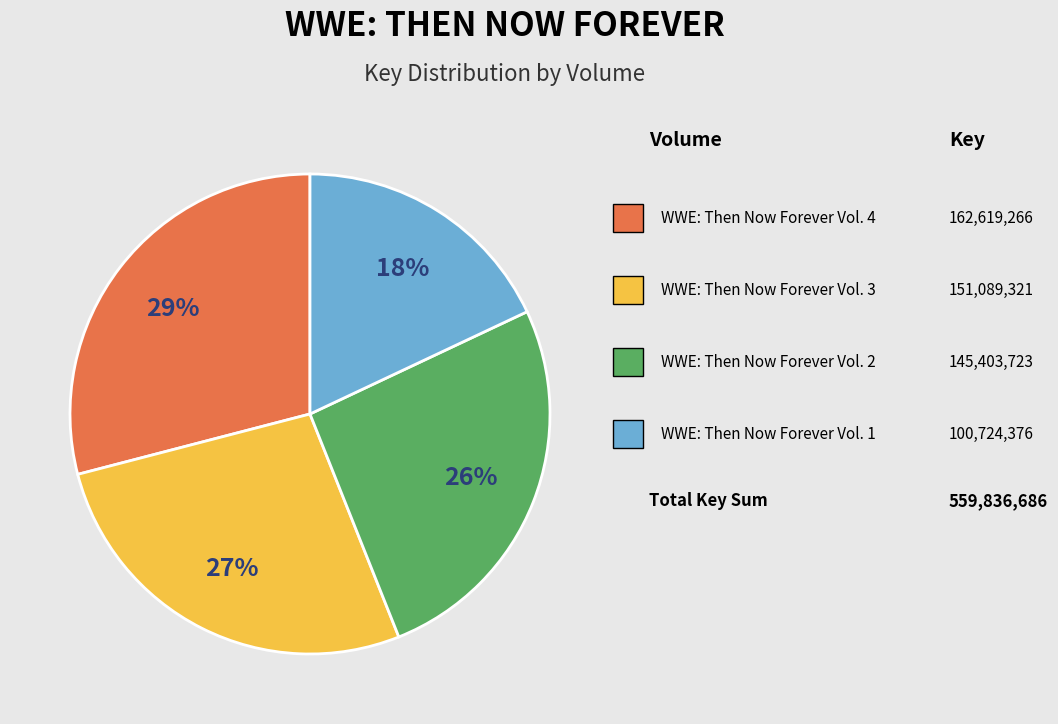

Count the number of slices in the pie.

4